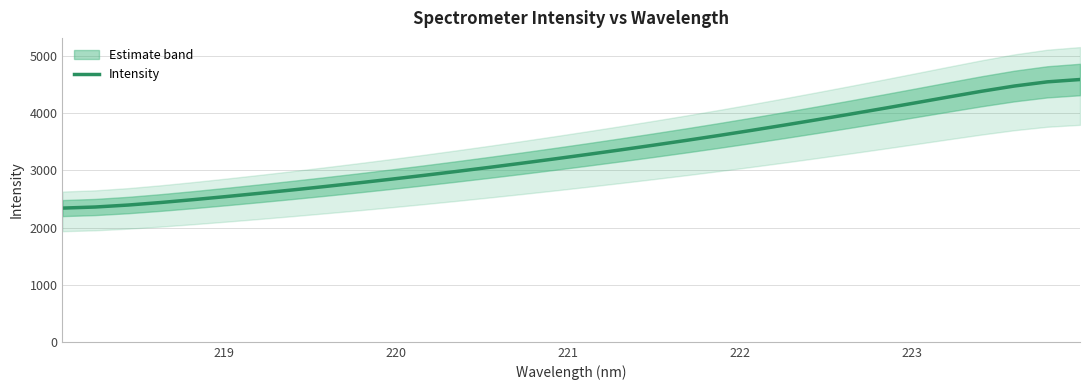

What is the maximum value for Intensity?

4592.2